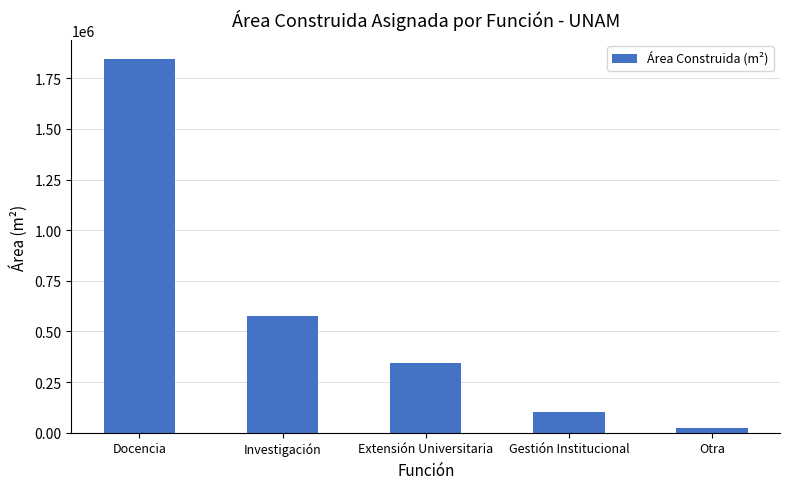

What is the difference between the values at Docencia and Extensión Universitaria?

1503139